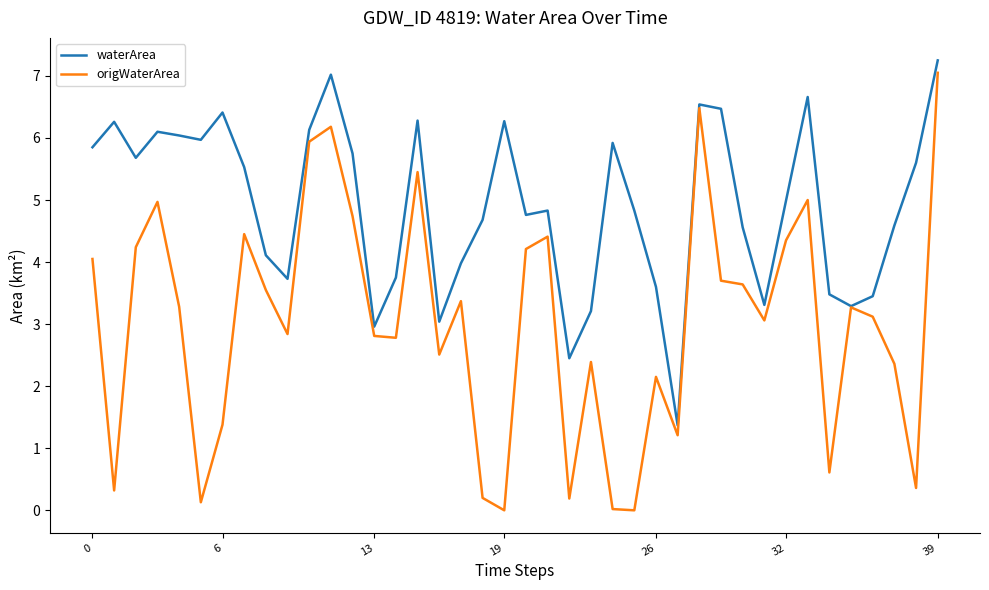

Which series has the largest total across all categories?

waterArea